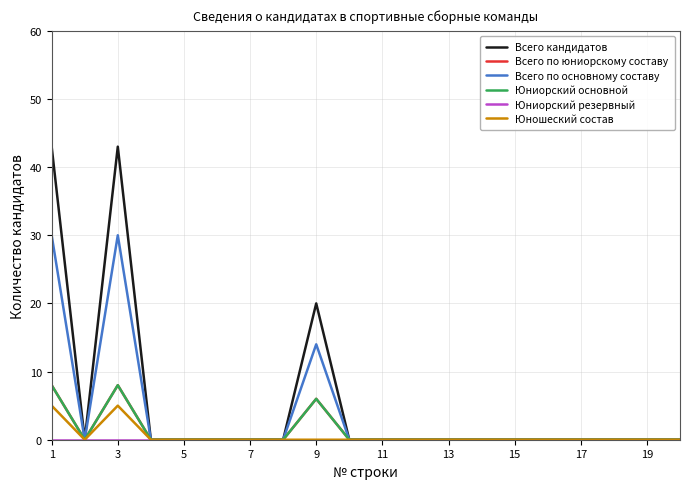

Which series has the widest spread of values?

Всего кандидатов